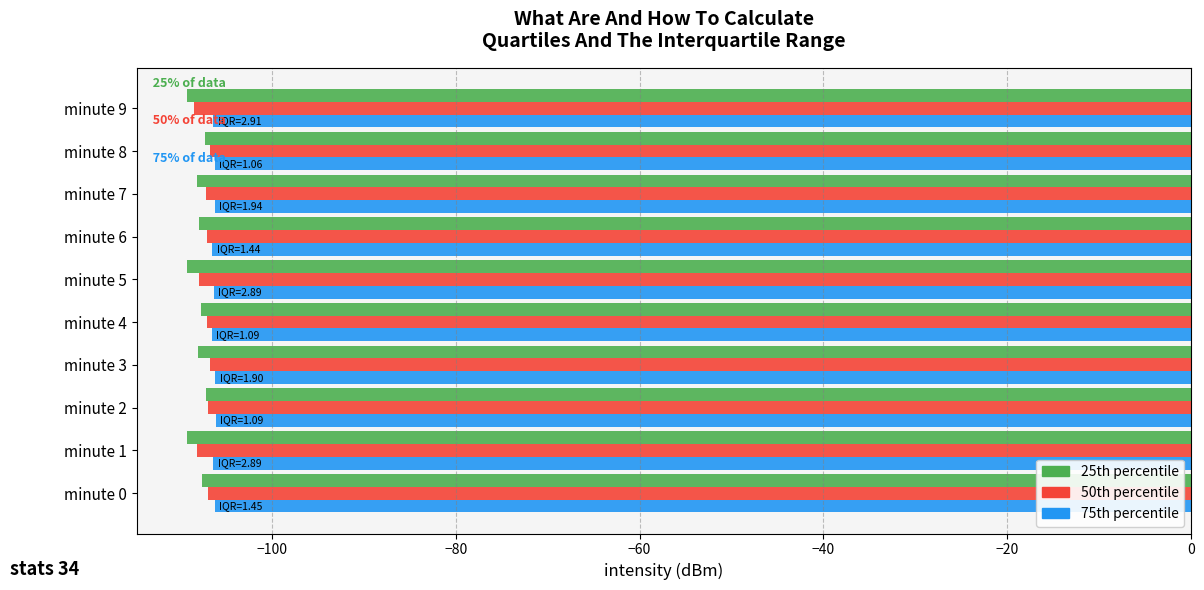

What is the minimum value shown in the chart?

-109.3